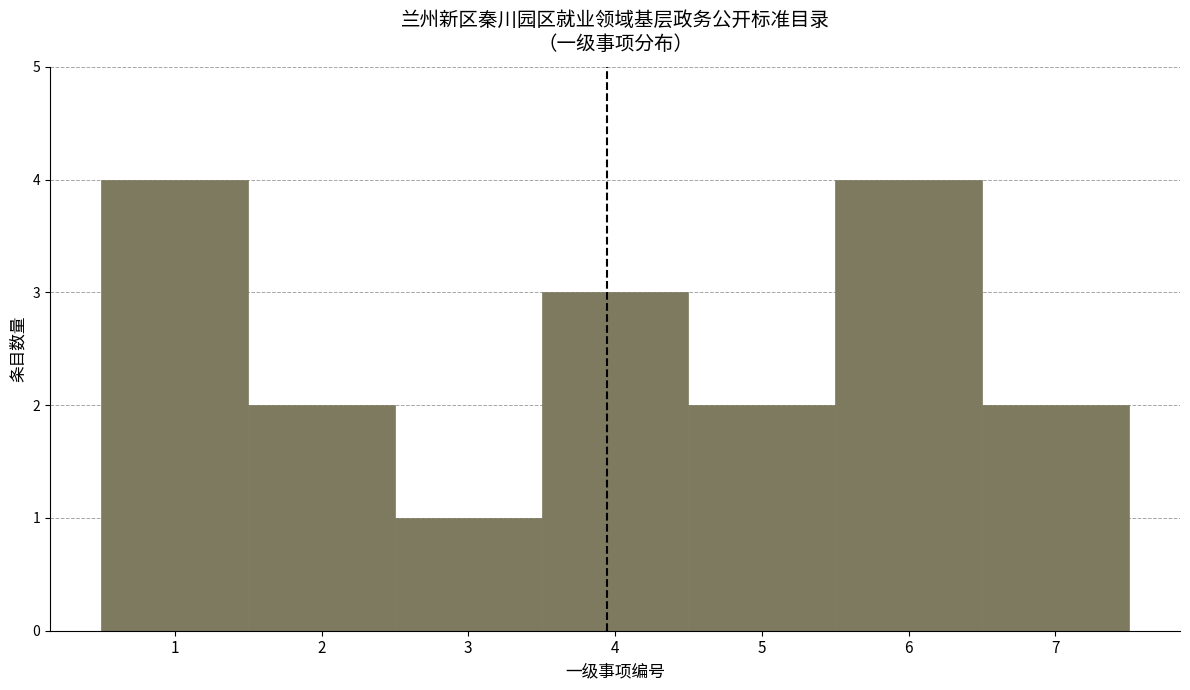

How tall is the bar that spans 5.5 to 6.5 on the x-axis? The values are not printed on the chart, so give them approximately, as read against the axis.

4